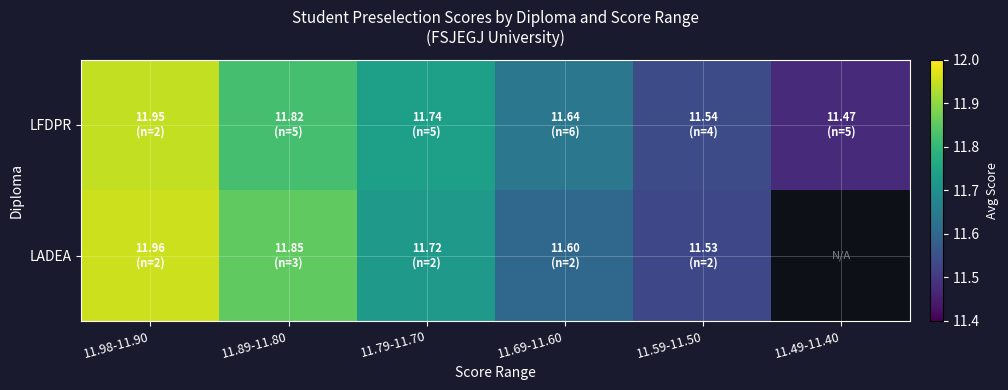

At how many categories does at least one series exceed 11?

6